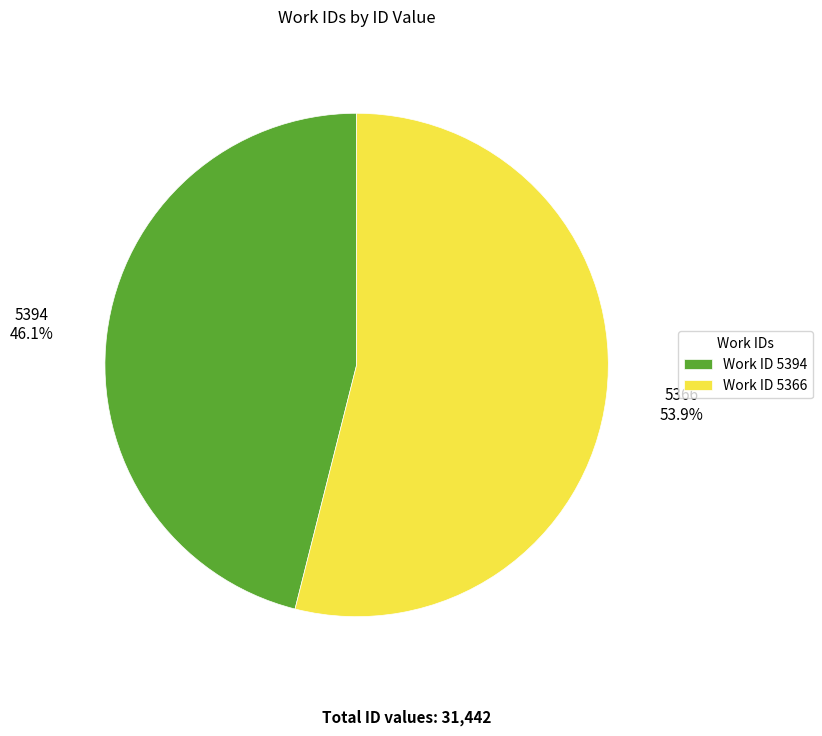

How many slices are in this pie chart?

2